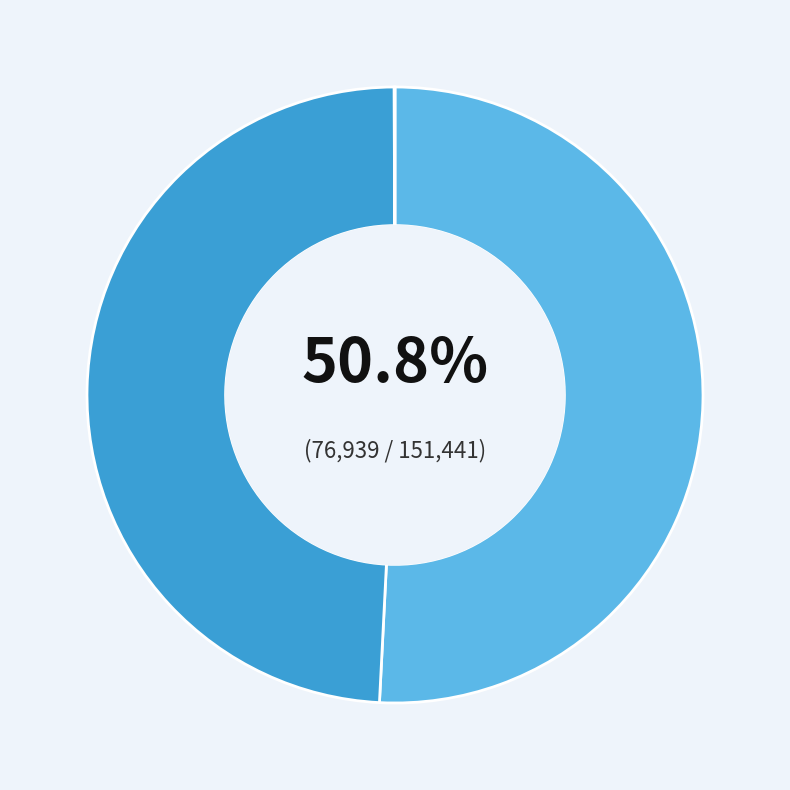

Does any single category account for the majority?

Yes